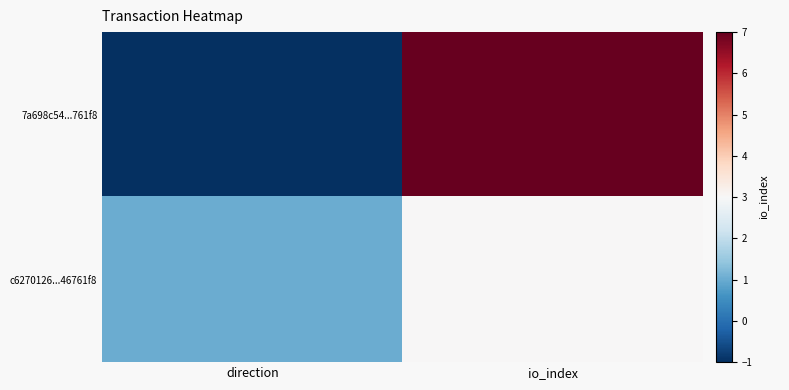

List the series in order of their peak value, highest first.

7a698c54...761f8, c6270126...46761f8